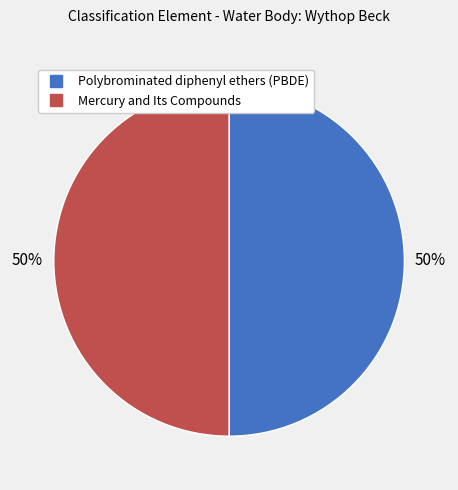

How many slices are in this pie chart?

2